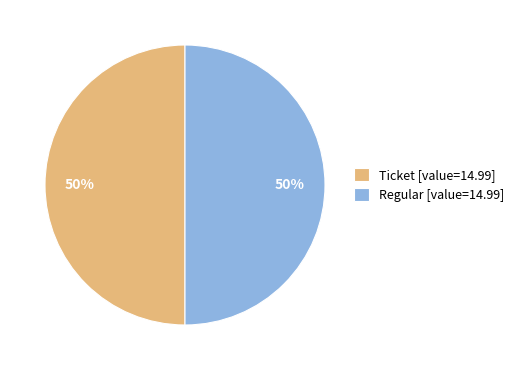

Is the sum of Regular [value=14.99] and Ticket [value=14.99] greater than half?

Yes